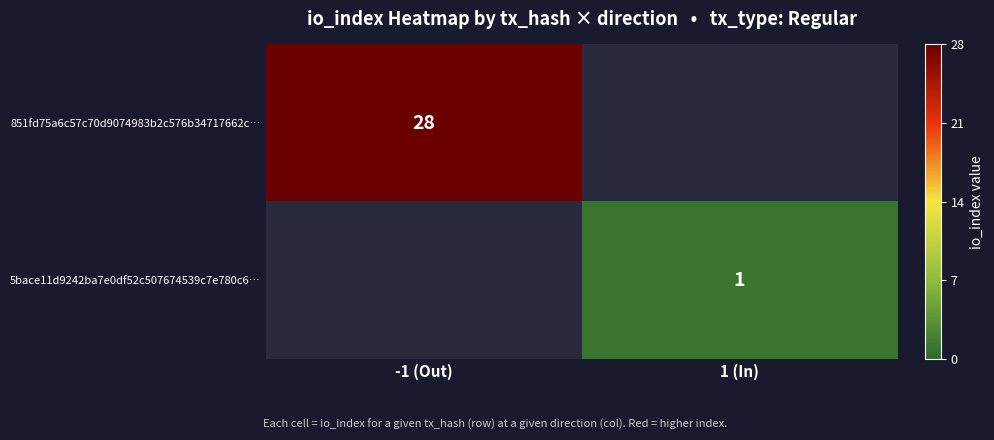

At how many categories does at least one series exceed 21?

1